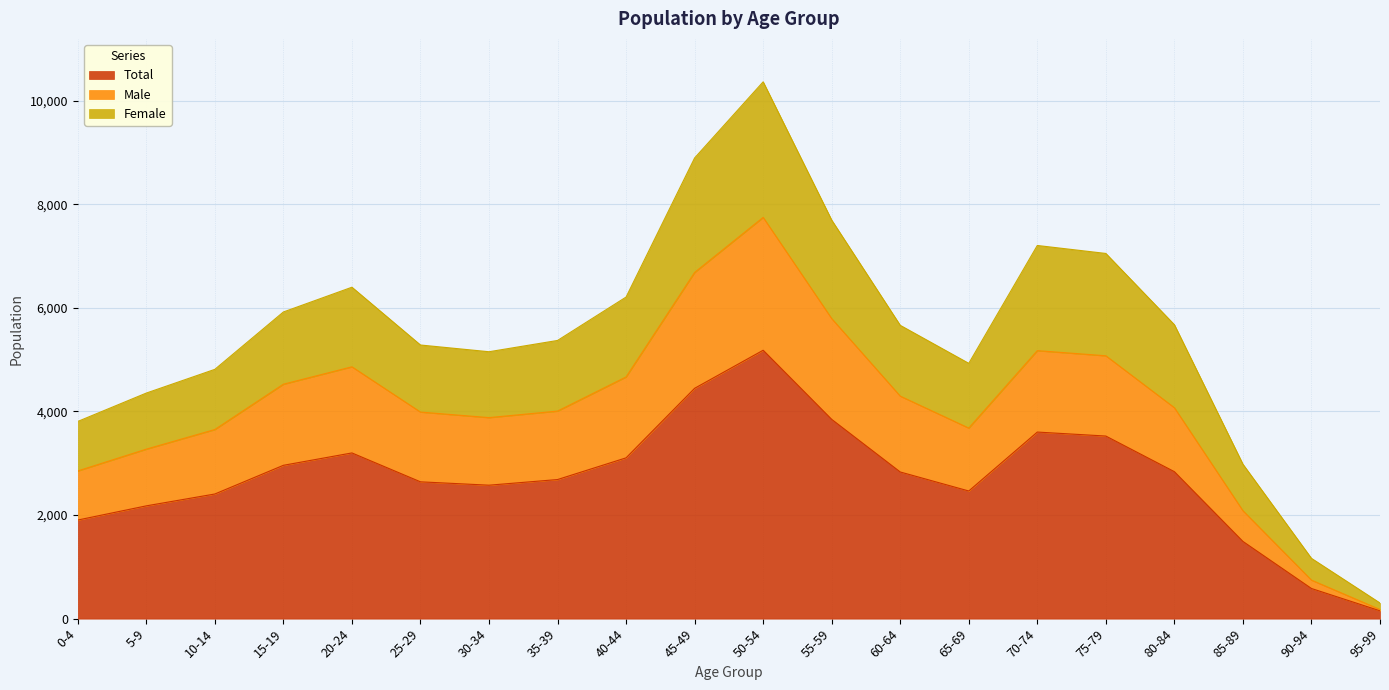

Rank the series by their maximum value, from lowest to highest.

Total, Male, Female